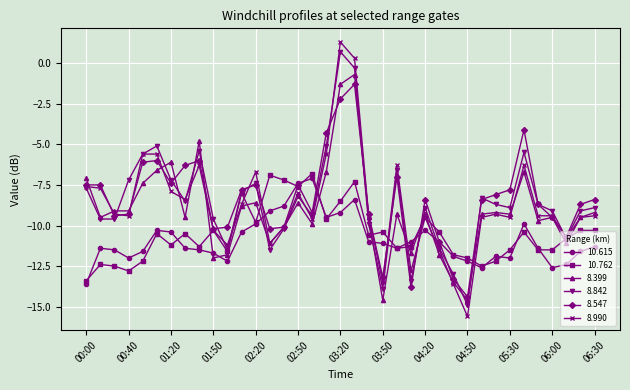

How many categories are shown in the chart?

37